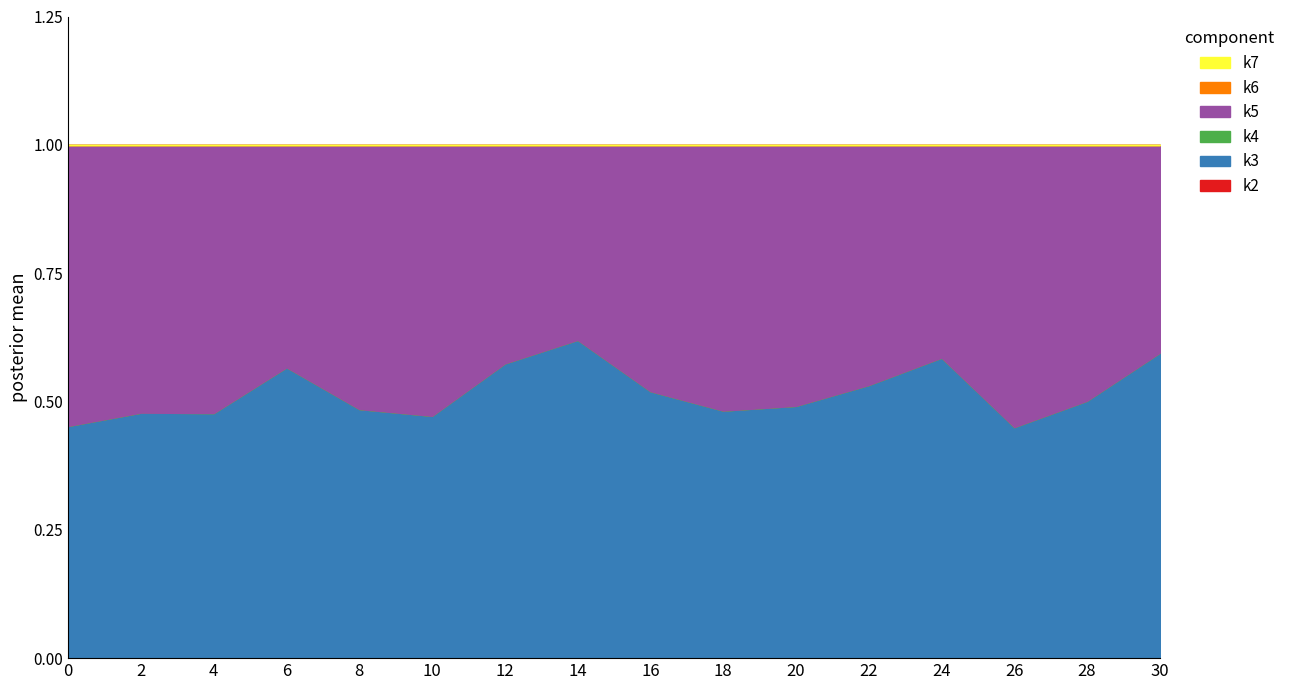

How many data points does each series have?

16